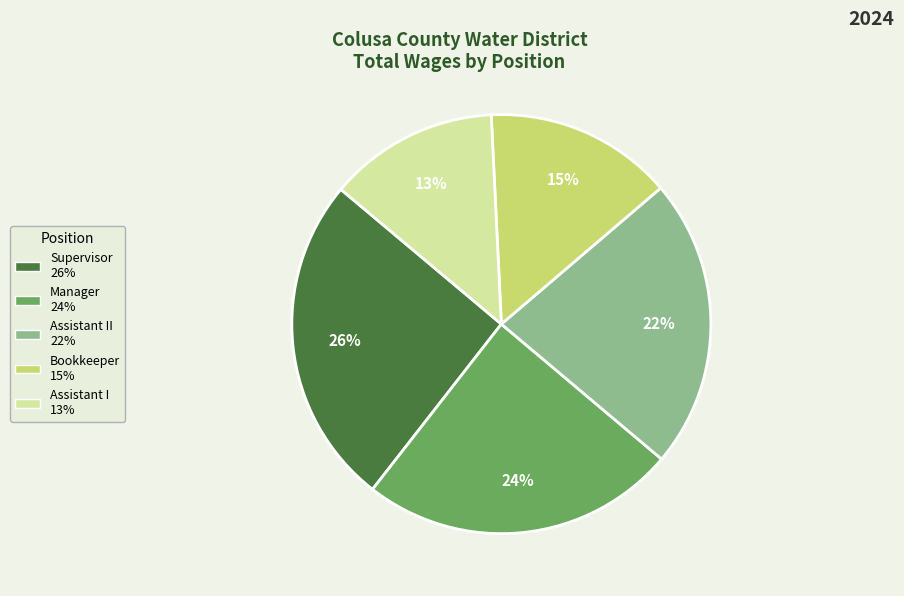

To the nearest percent, what is the average slice percentage?

20%